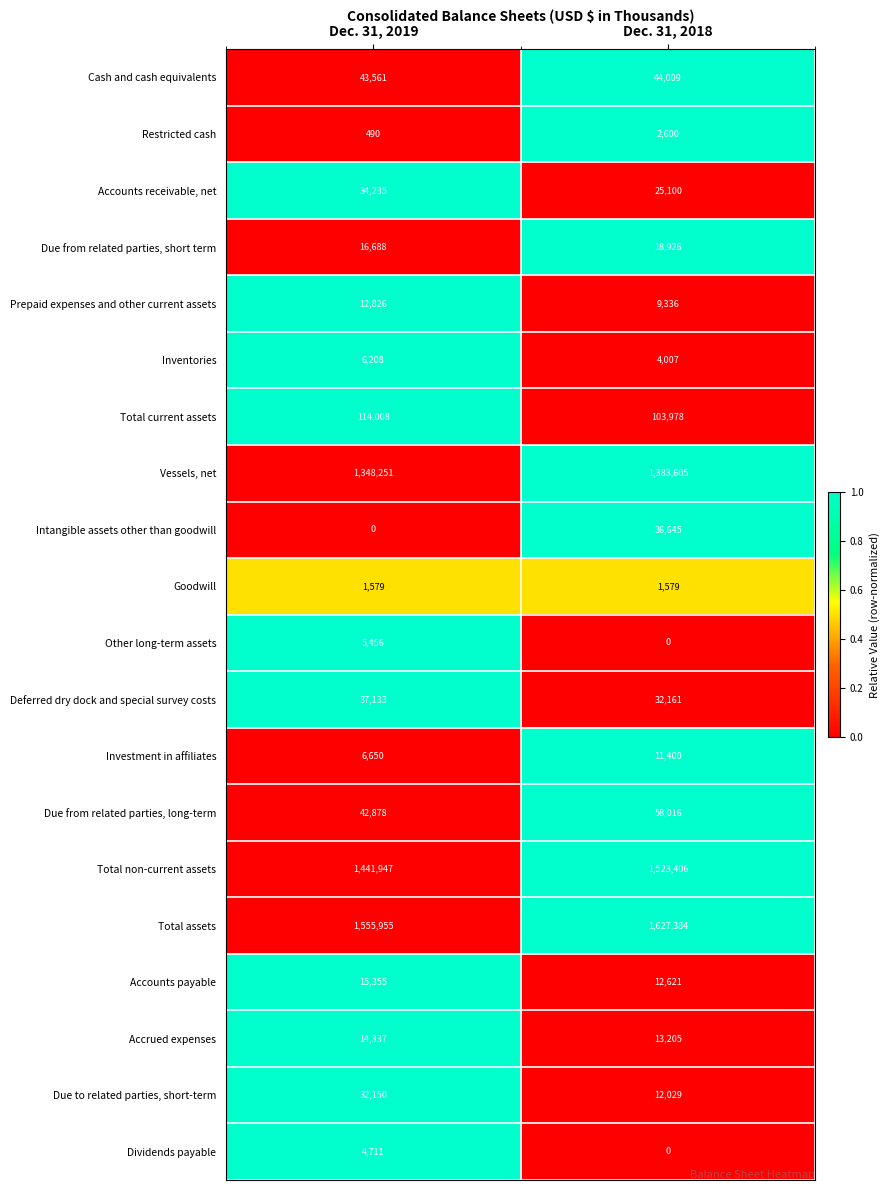

At Dec. 31, 2019, list the series in order from largest to smallest.

Total assets, Total non-current assets, Vessels, net, Total current assets, Cash and cash equivalents, Due from related parties, long-term, Deferred dry dock and special survey costs, Accounts receivable, net, Due to related parties, short-term, Due from related parties, short term, Accounts payable, Accrued expenses, Prepaid expenses and other current assets, Investment in affiliates, Inventories, Other long-term assets, Dividends payable, Goodwill, Restricted cash, Intangible assets other than goodwill